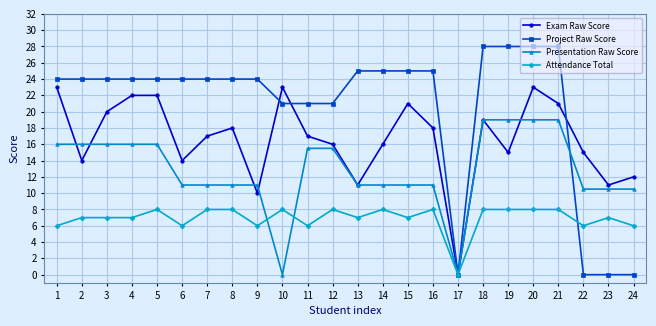

Rank the series by their average value, from highest to lowest.

Project Raw Score, Exam Raw Score, Presentation Raw Score, Attendance Total